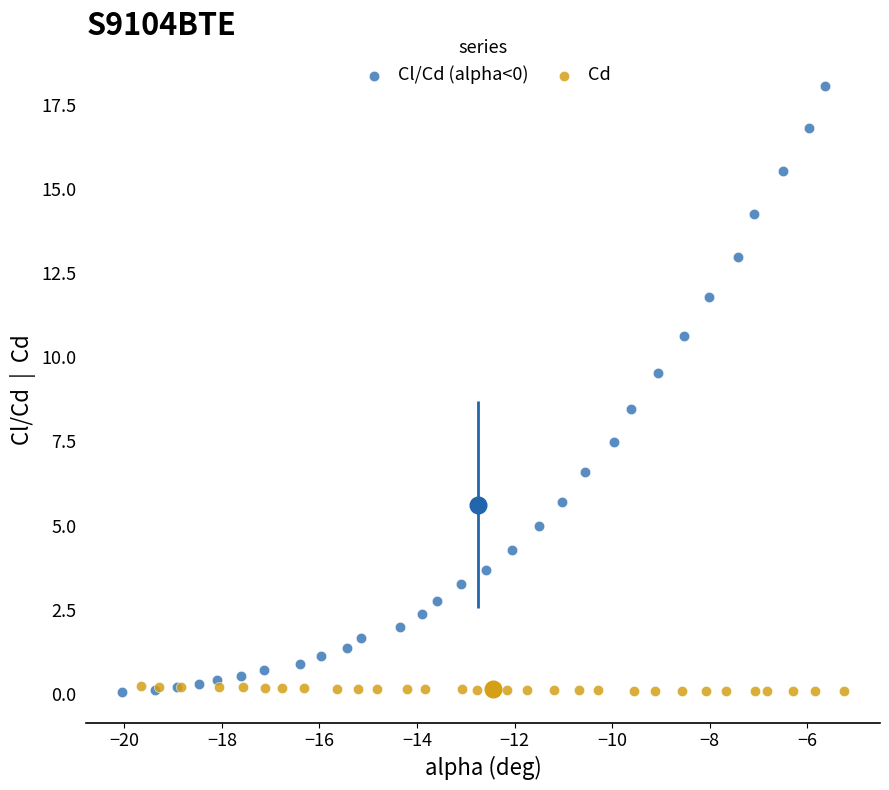

Which series reaches the maximum Y coordinate?

Cl/Cd (alpha<0)